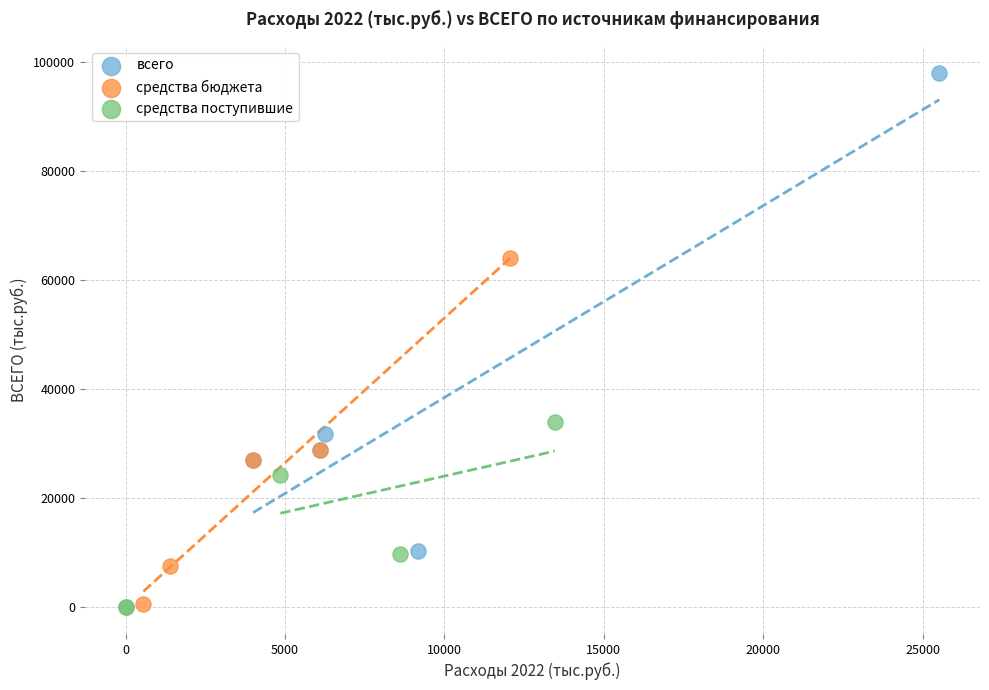

Which series has the widest spread of Y values?

всего